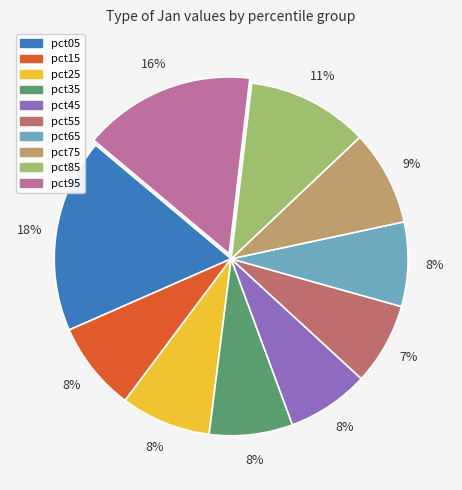

To the nearest percent, what is the combined percentage of pct15 and pct05?

26%